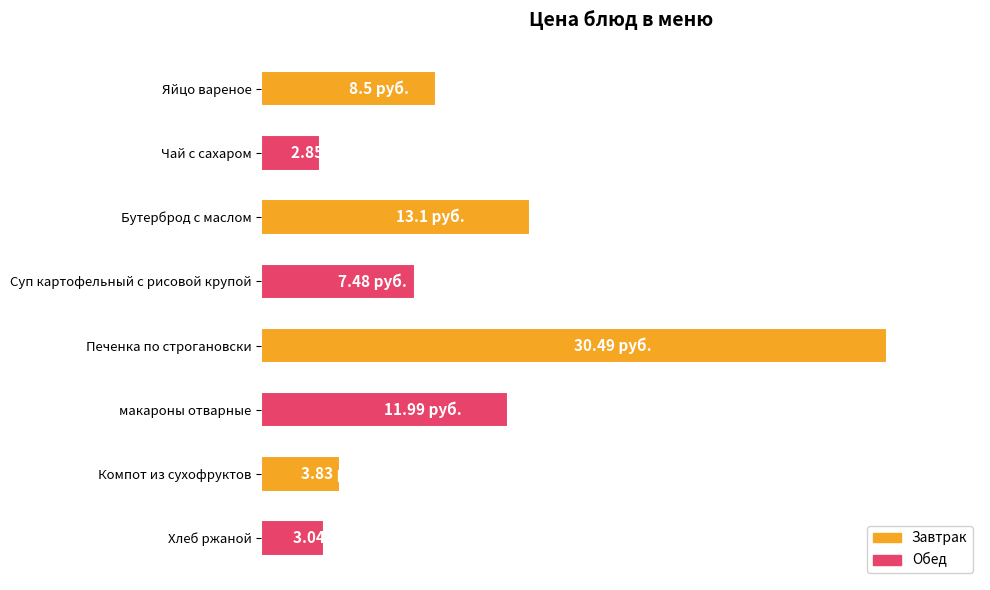

Which has a higher value, Суп картофельный с рисовой крупой or Хлеб ржаной?

Суп картофельный с рисовой крупой